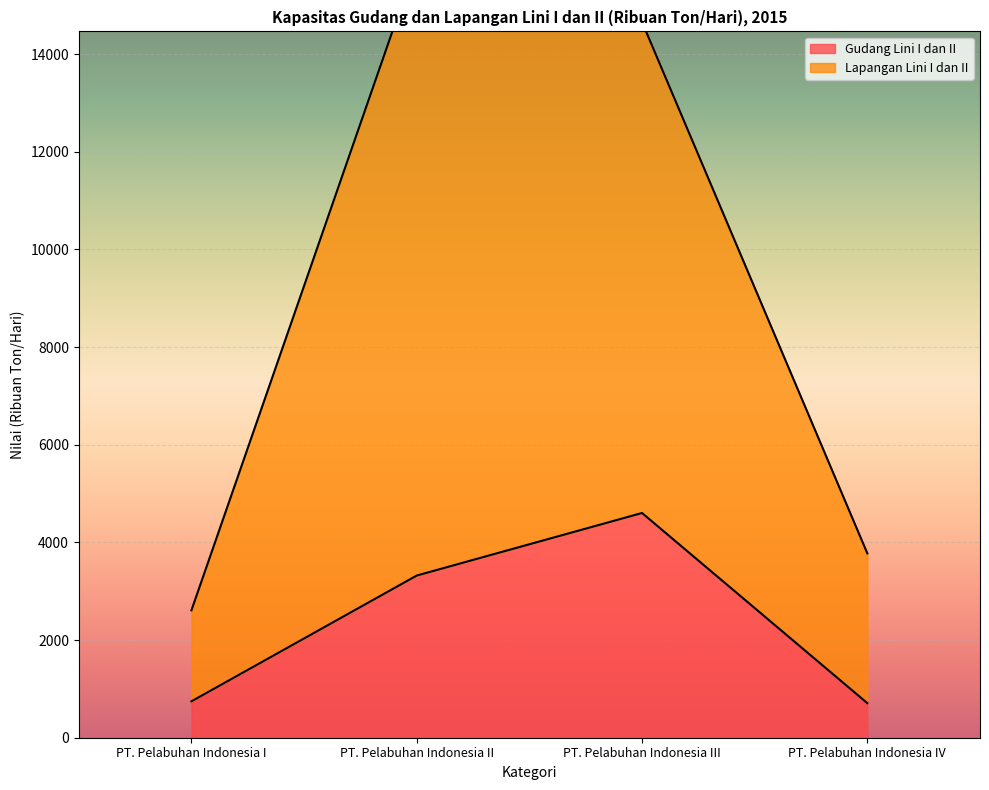

True or false: Lapangan Lini I dan II and Gudang Lini I dan II intersect in this chart.

False